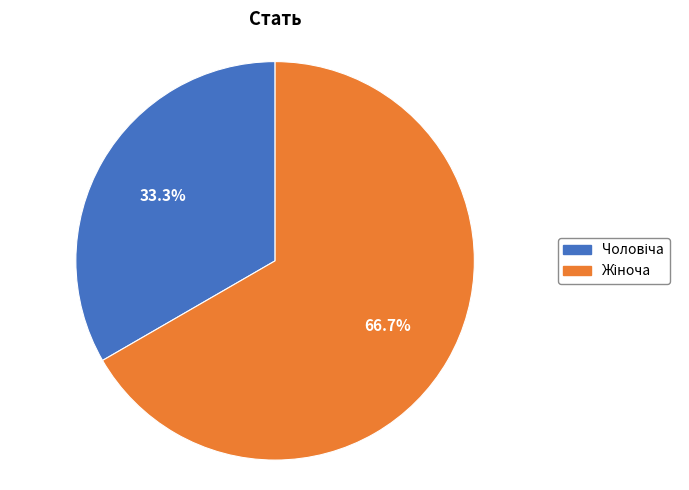

Is there a majority slice in this chart?

Yes